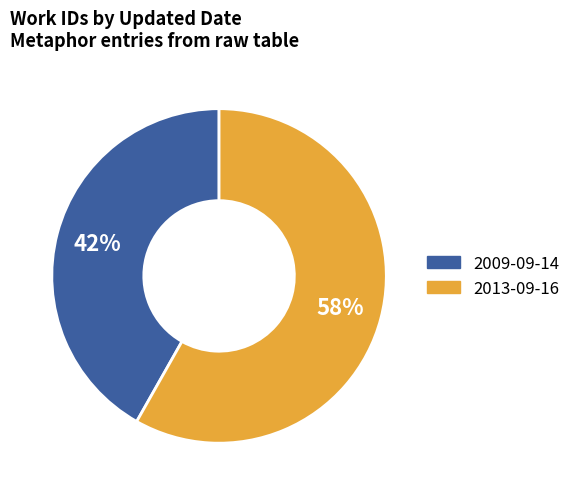

True or false: 2009-09-14 accounts for 42% of the total.

True